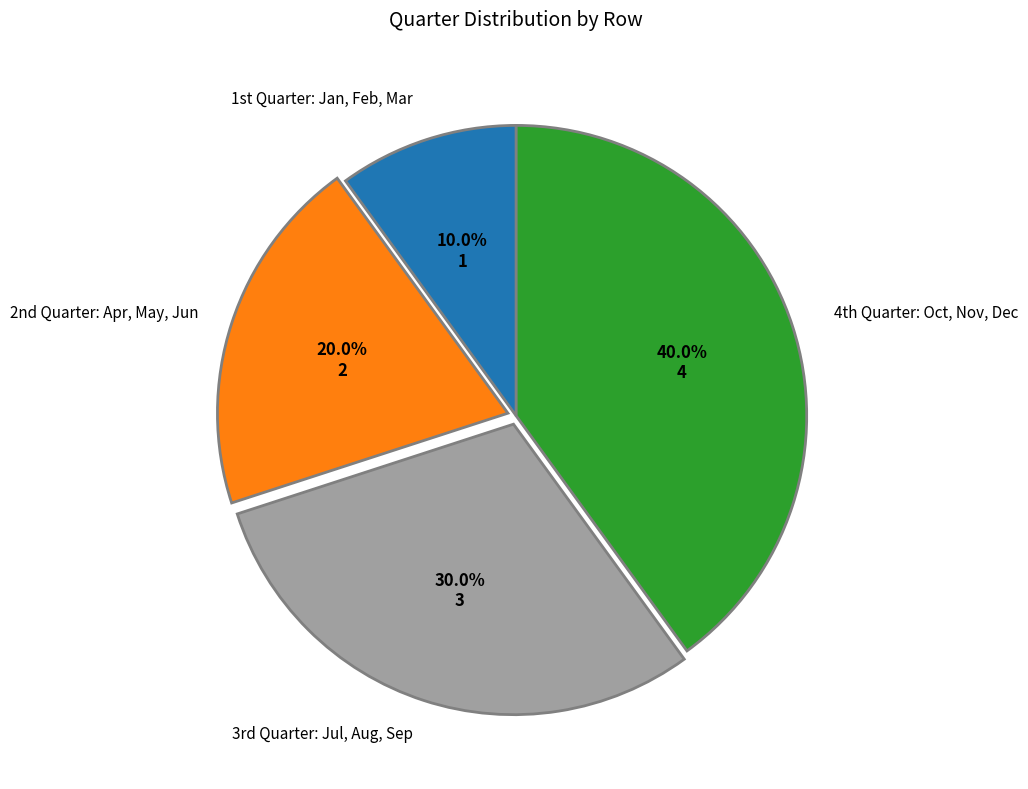

Is there any slice that represents more than half of the pie?

No